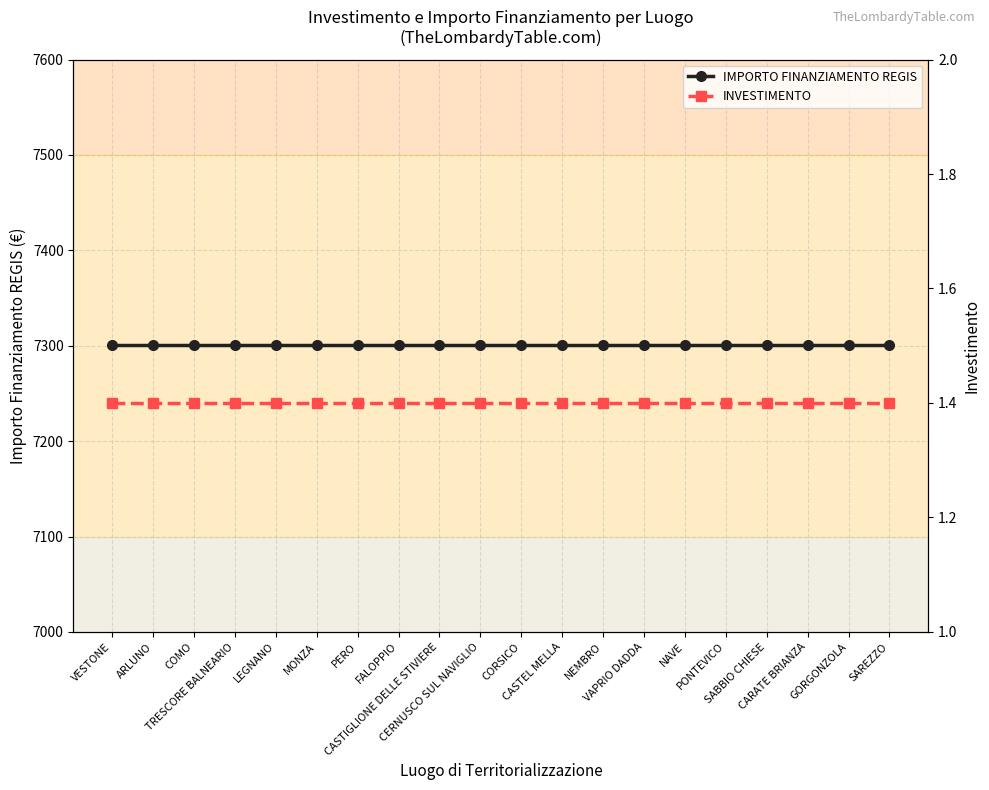

True or false: INVESTIMENTO and IMPORTO FINANZIAMENTO REGIS intersect in this chart.

False